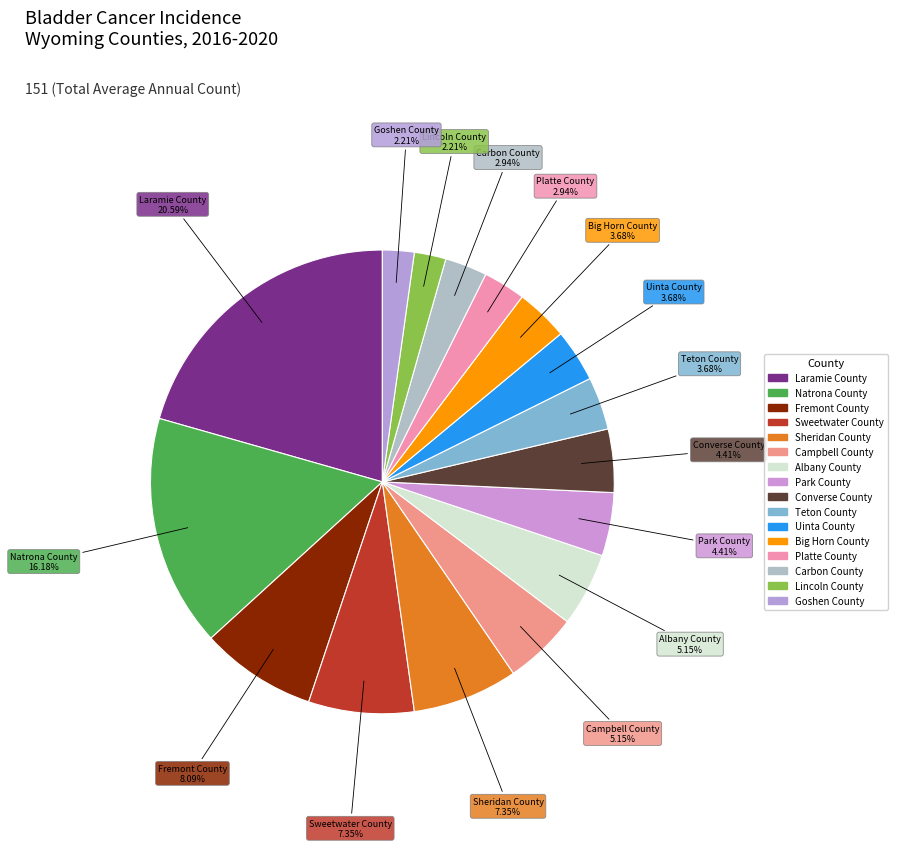

To the nearest percent, what is the difference between the Sweetwater County and Park County slice percentages?

3%